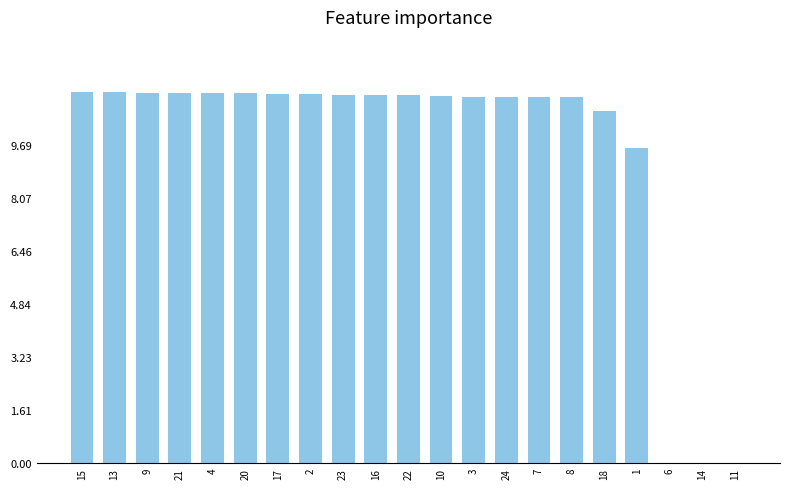

Approximately how many times larger is the value at 17 compared to 20?

1.0